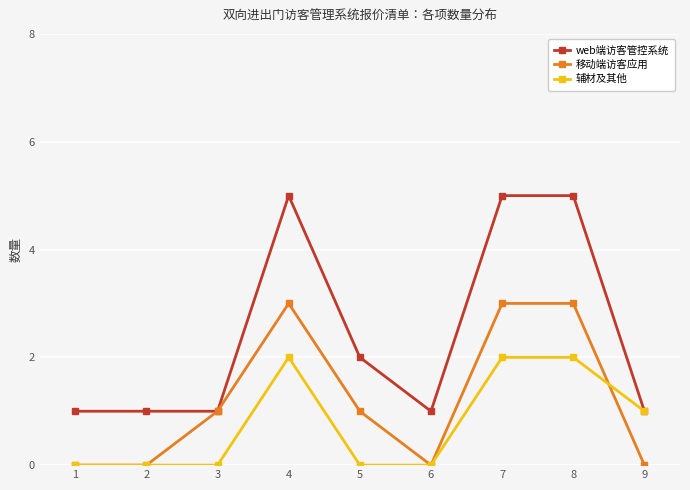

True or false: 移动端访客应用 has more than 2 points higher than both neighbors.

False